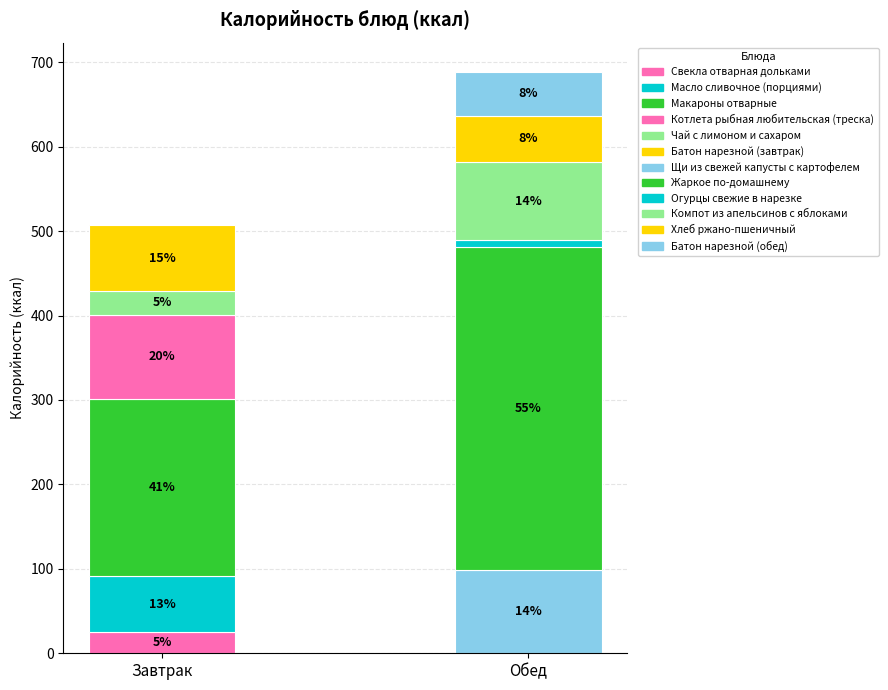

What is the ratio of the value at Масло сливочное (порциями) to the value at Хлеб ржано-пшеничный?

1.2